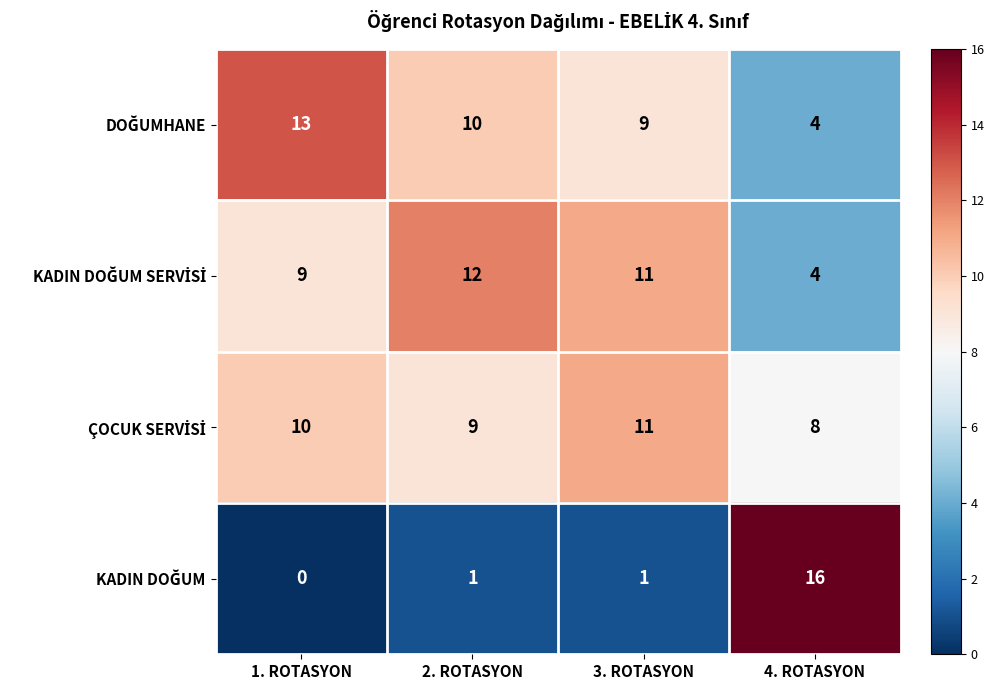

At how many categories does at least one series exceed 1?

4